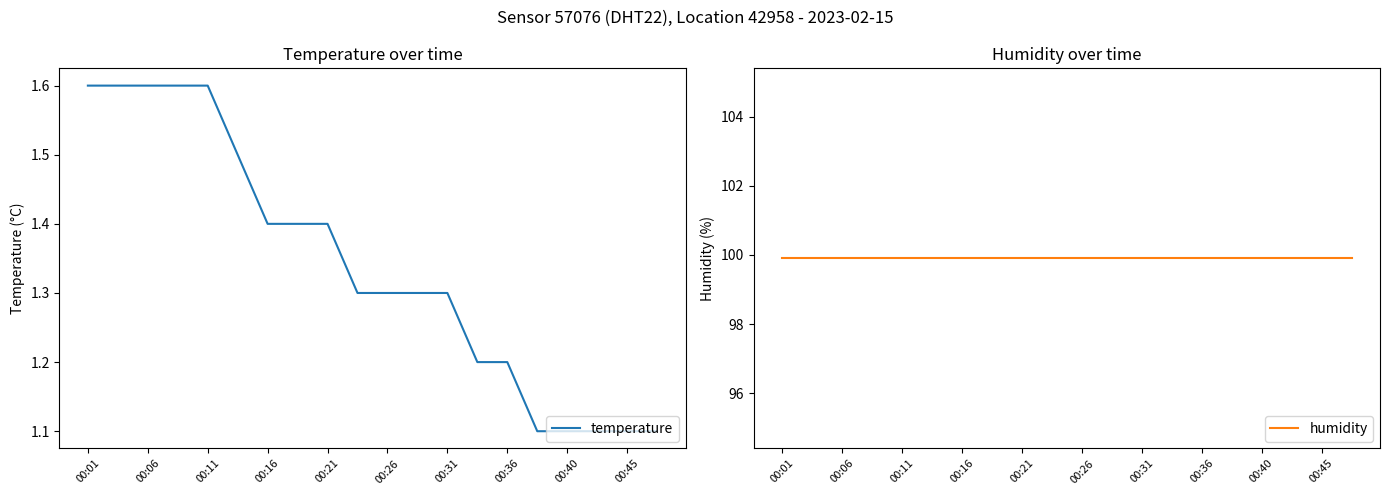

Rank the series by their maximum value, from highest to lowest.

humidity, temperature